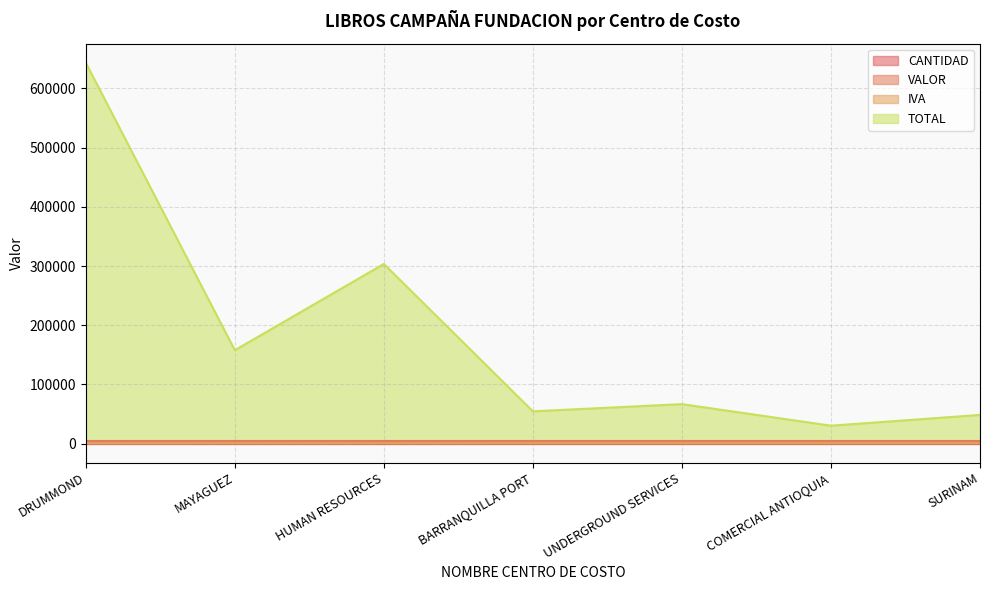

What is the difference between the highest and lowest values at COMERCIAL ANTIOQUIA?

30340